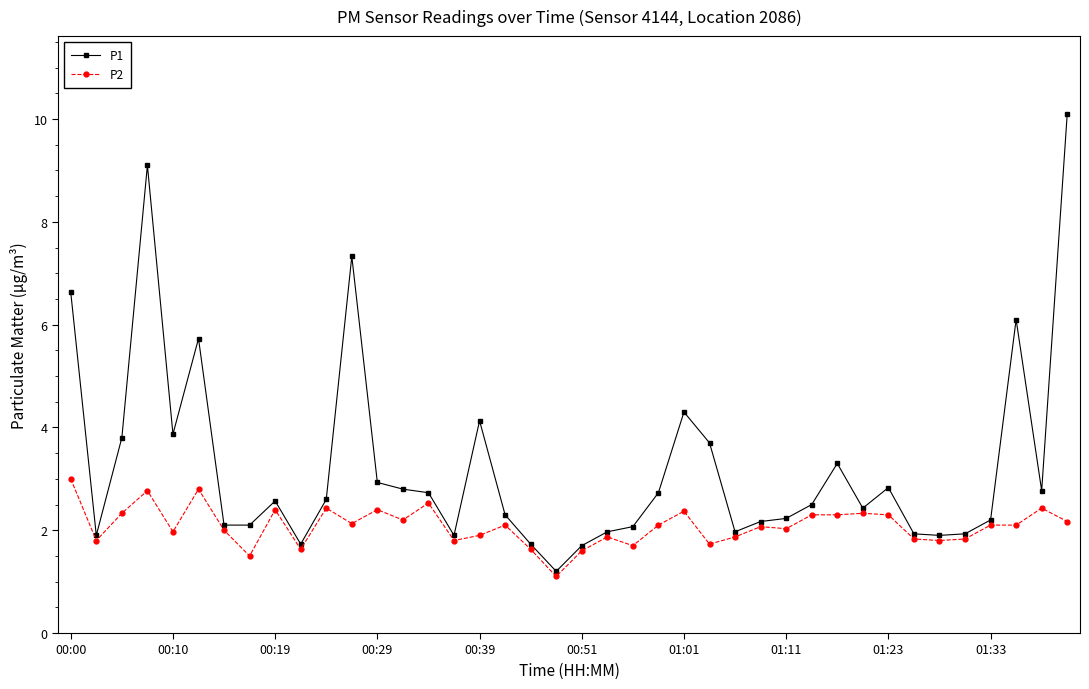

True or false: P1 and P2 intersect in this chart.

False